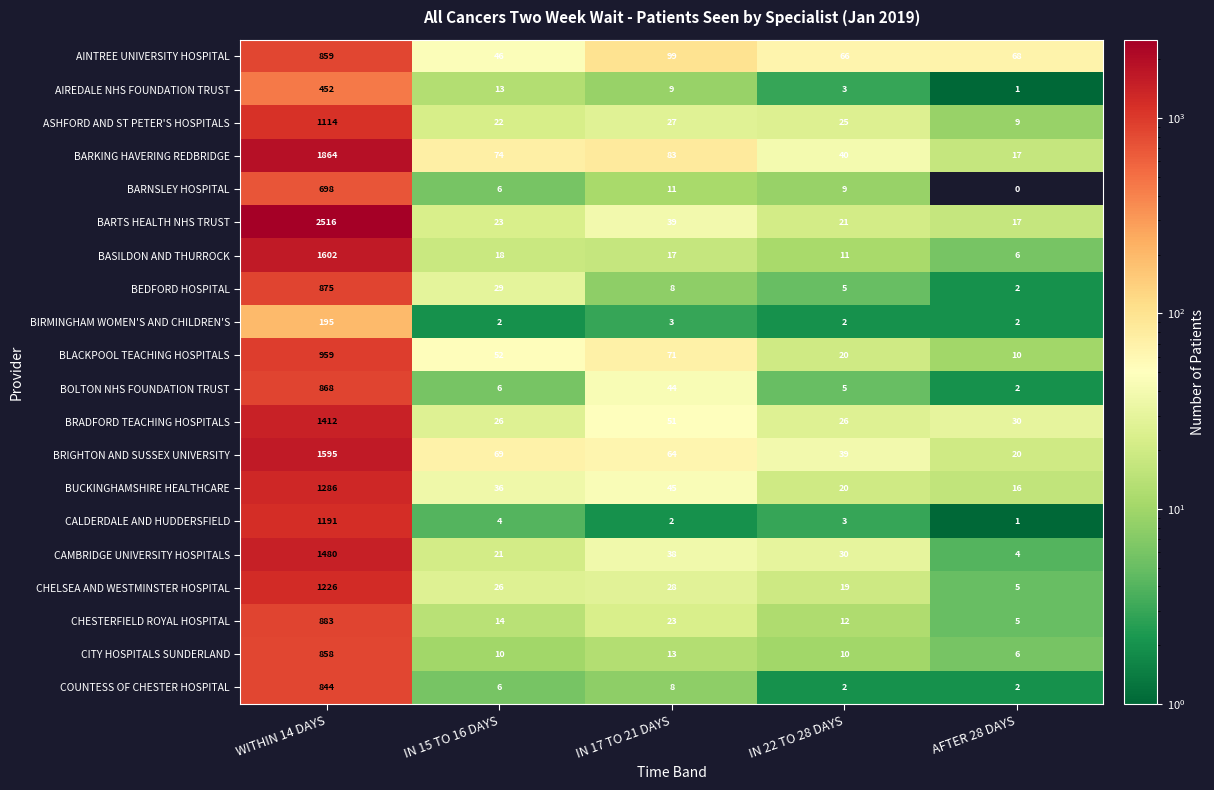

The BLACKPOOL TEACHING HOSPITALS series shows 71 at IN 17 TO 21 DAYS. True or false?

True